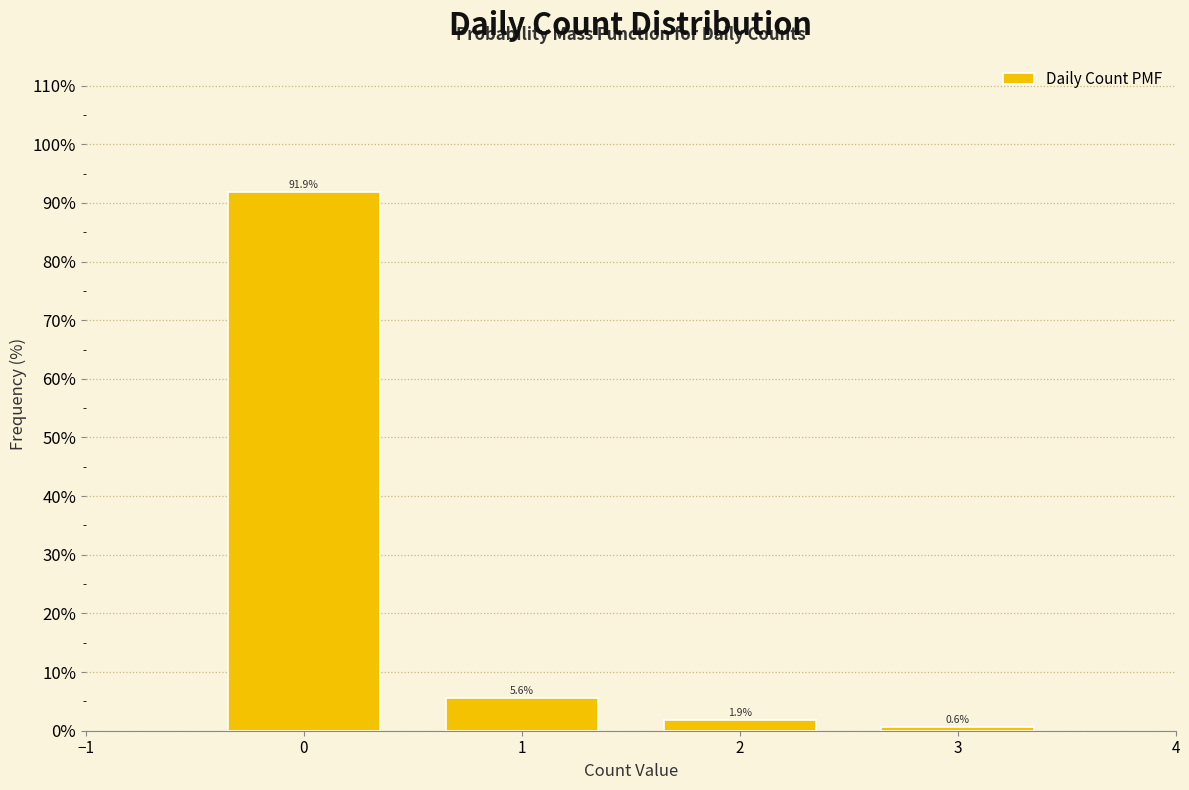

Reading left to right, what are all the values shown in this chart?

0=91.9	1=5.6	2=1.9	3=0.6